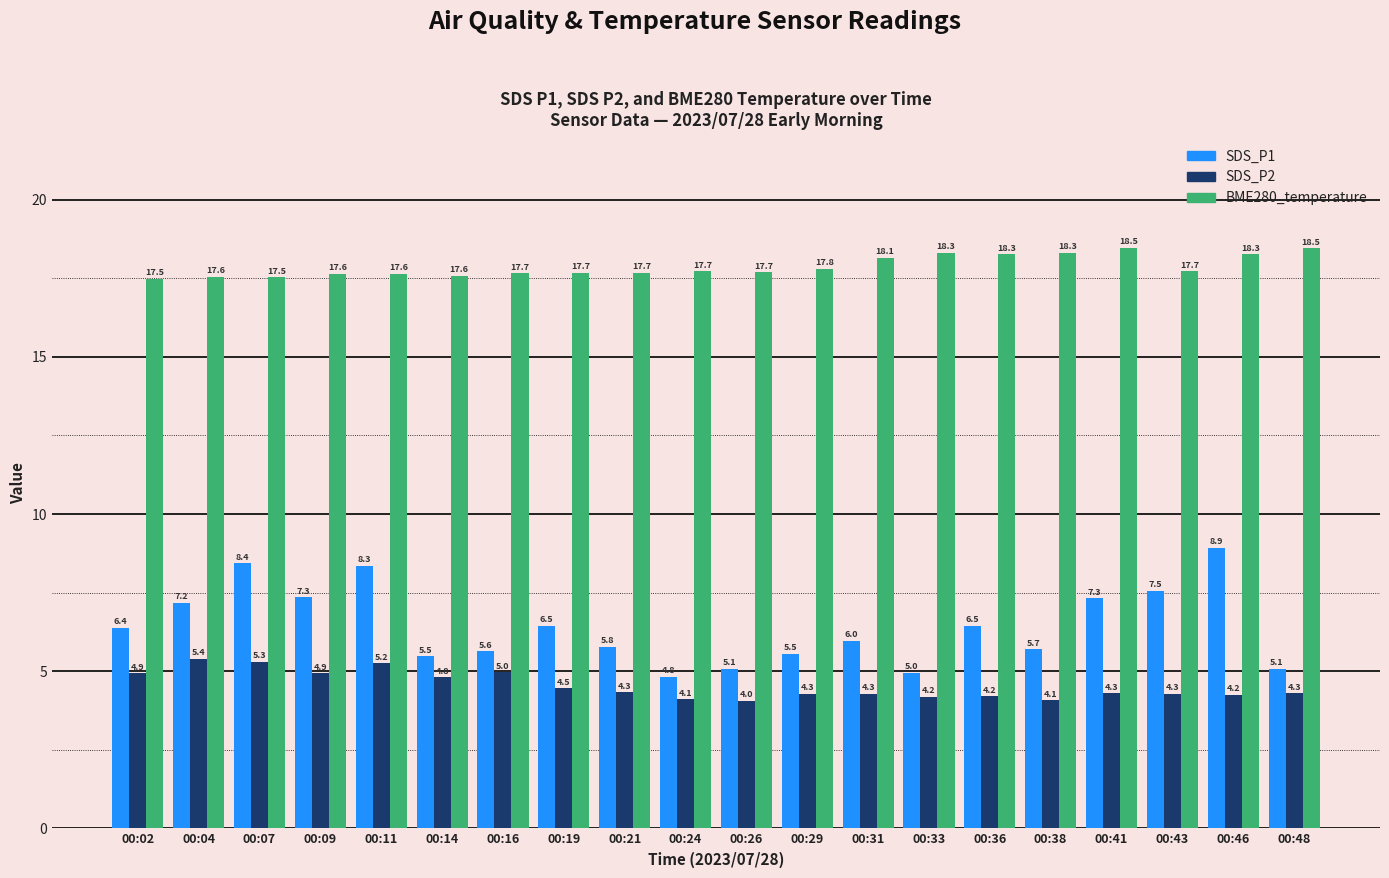

What is the spread (max minus min) of values at 00:46?

14.0